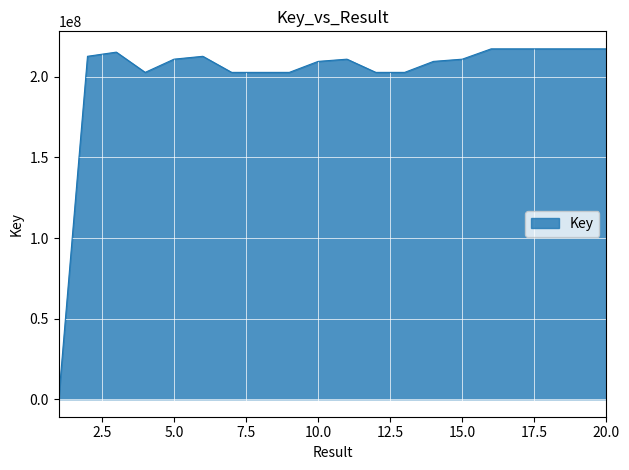

What is the maximum value shown in the chart?

217412692